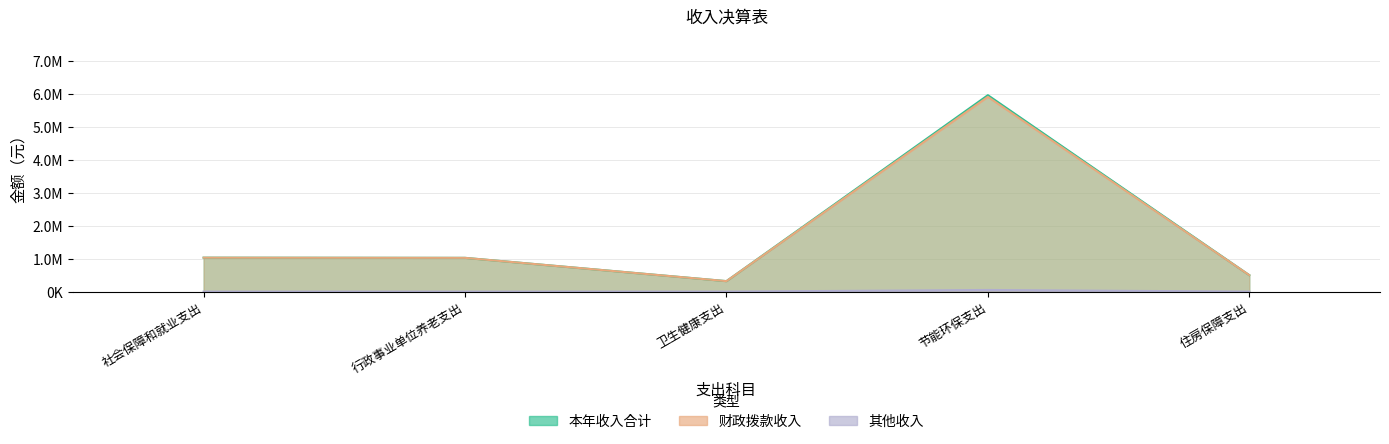

What is the lowest value of the 财政拨款收入 series?

317913.6